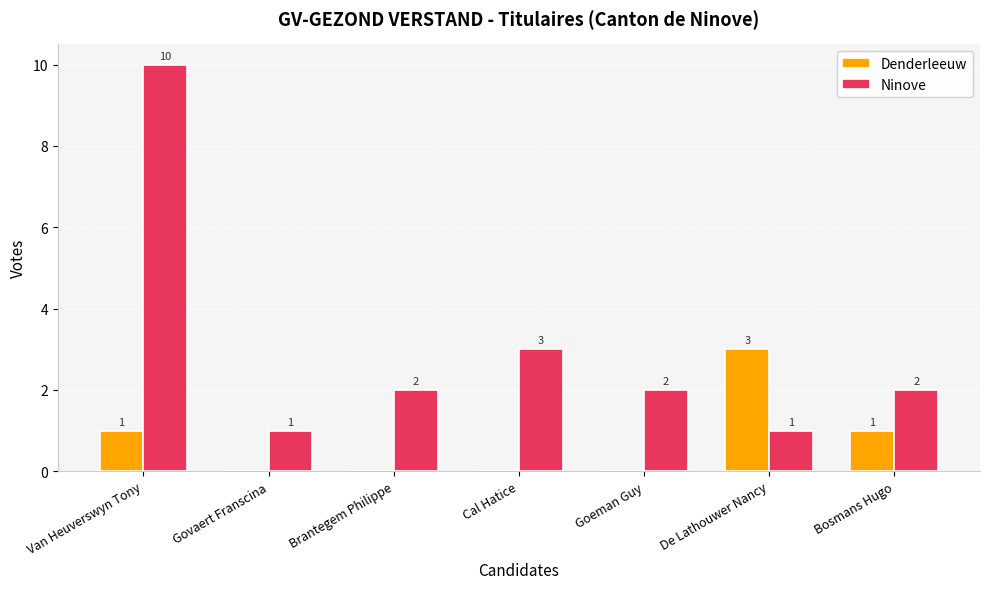

Which series has the largest total across all categories?

Ninove